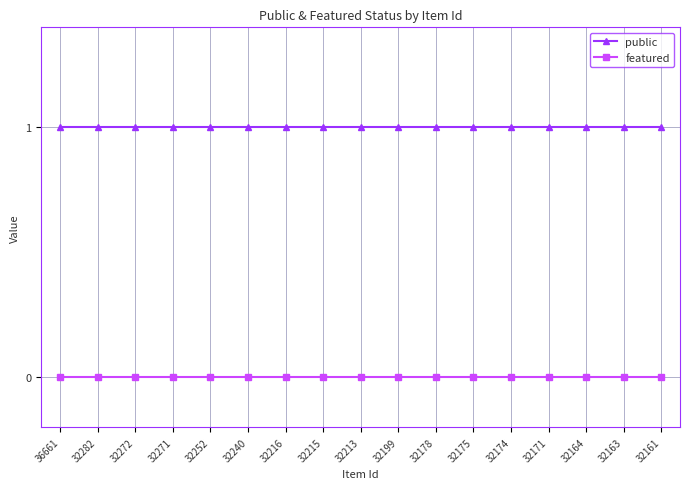

How many data points does each series have?

17